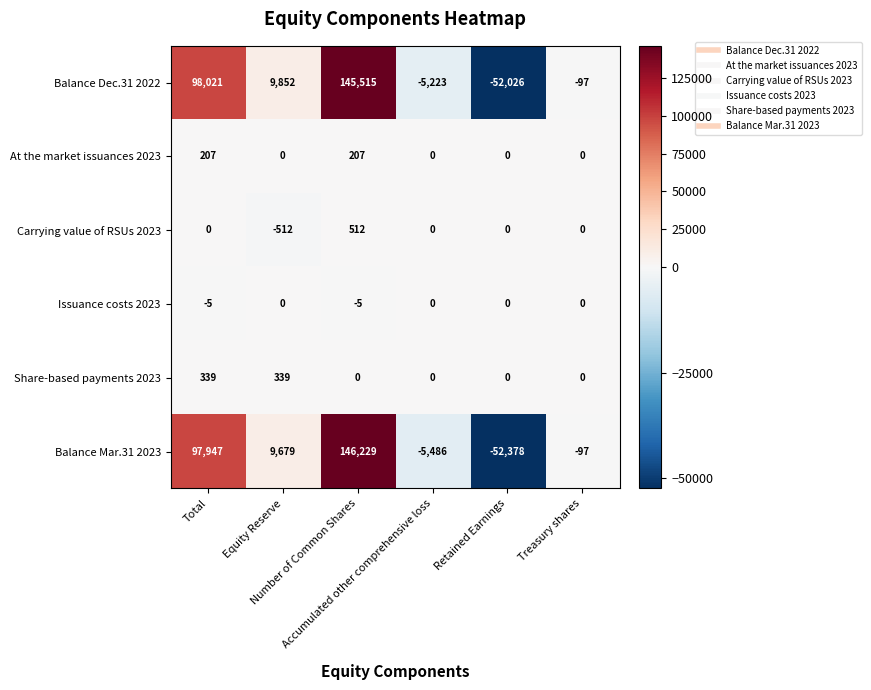

How many data points in Balance Dec.31 2022 are less than 9852?

3